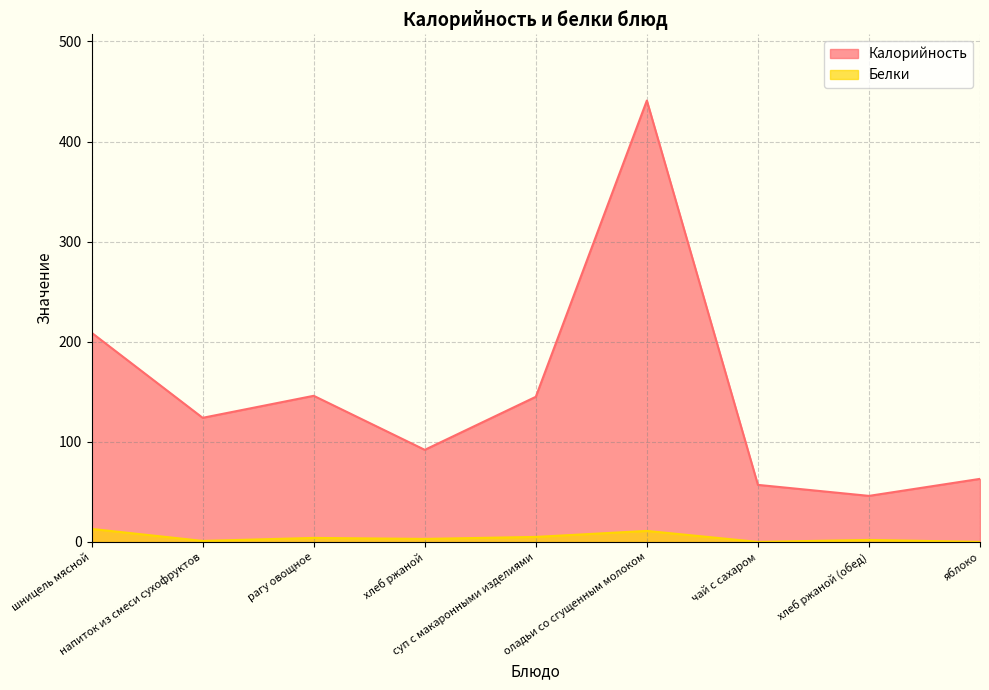

Rank the series by their maximum value, from lowest to highest.

Белки, Калорийность